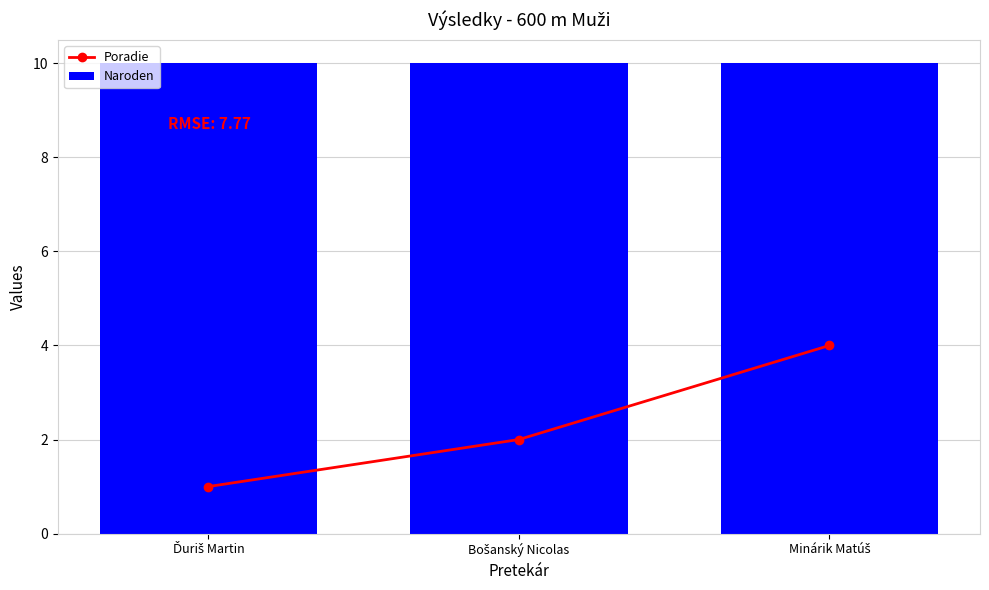

List the series in order of their peak value, lowest first.

Poradie, Naroden